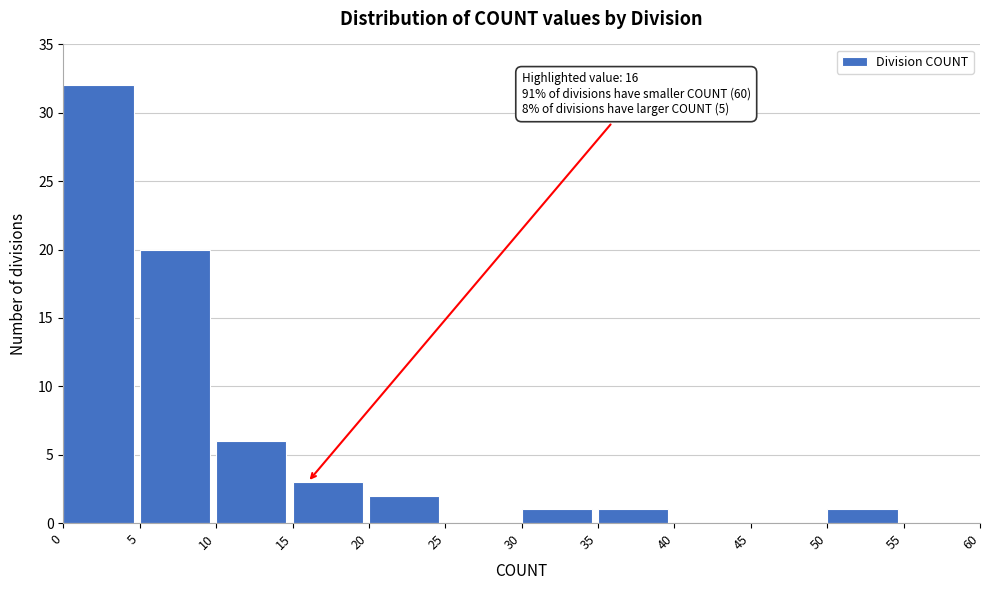

Which range on the x-axis has the tallest bar?

0 to 5